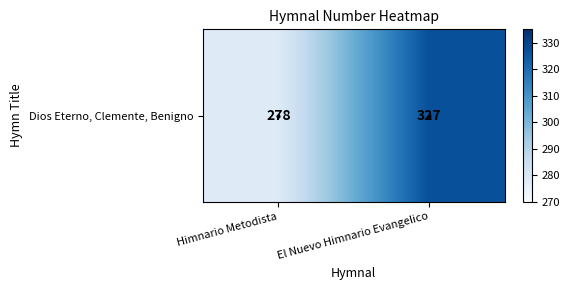

Reading left to right, what are all the values shown in this chart?

278	327